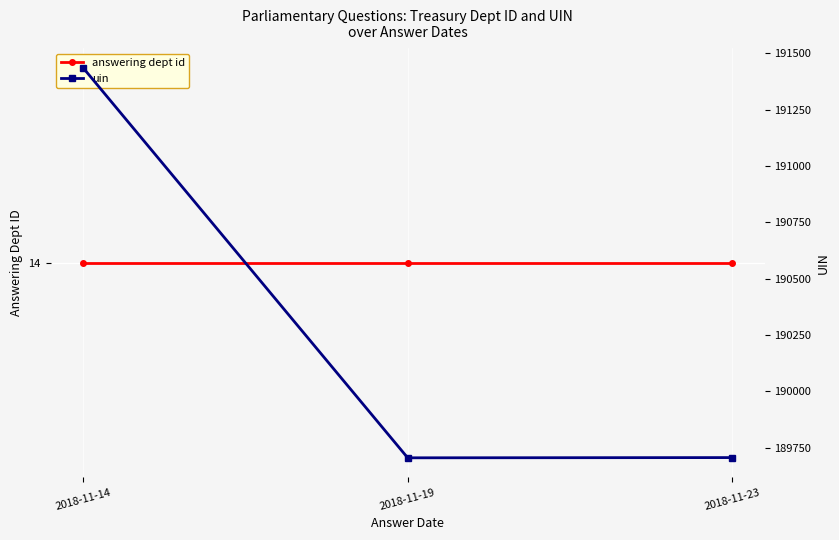

At which category is the sum across all series the highest?

2018-11-14